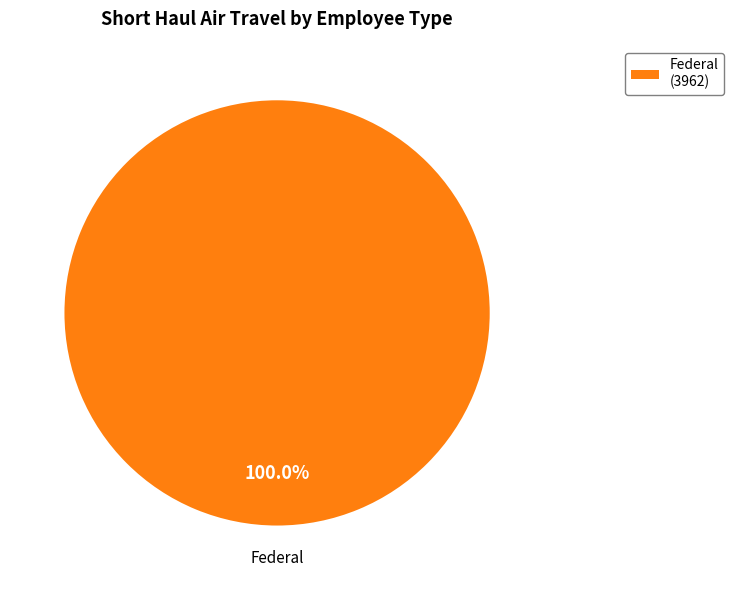

Rank the categories by value from lowest to highest.

Federal (3962)